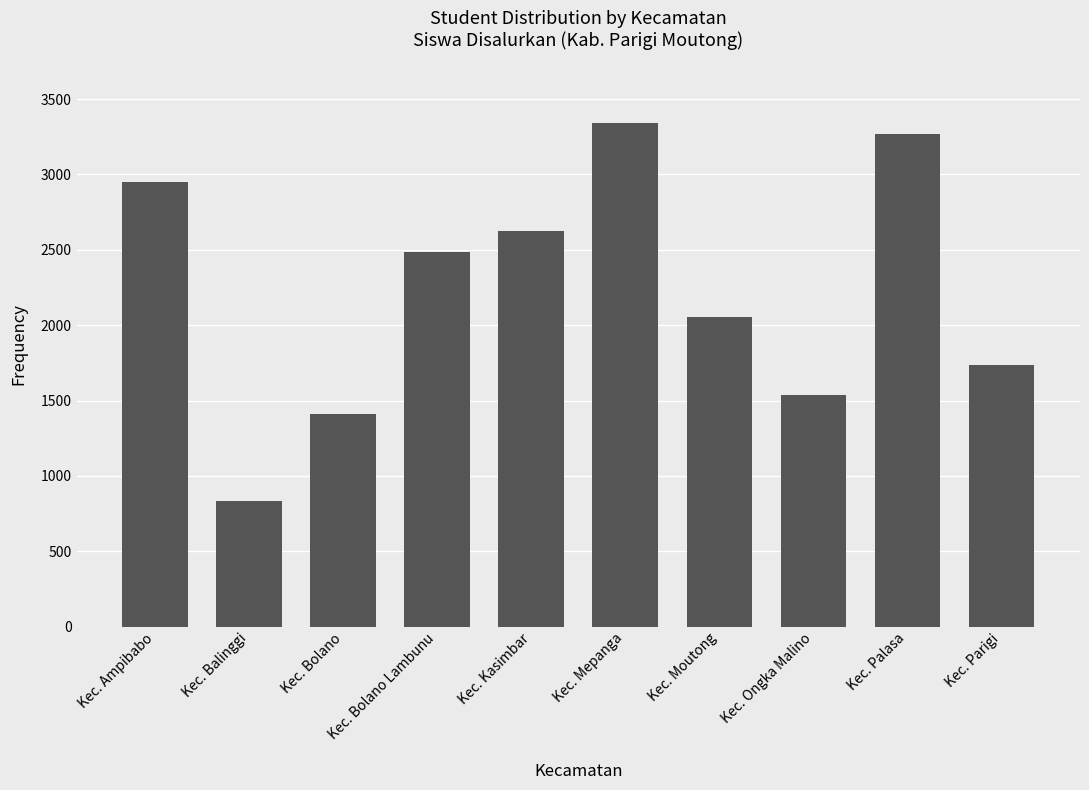

Is it true that the value at Kec. Palasa is 1304?

False